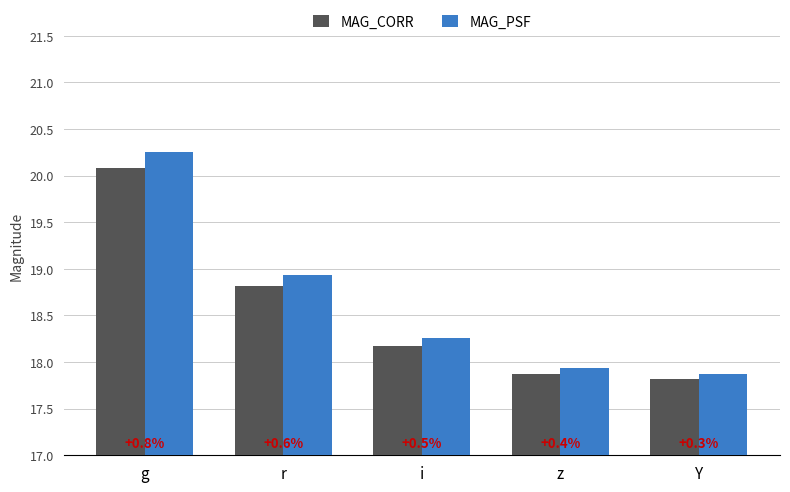

What are all the series names shown in the legend?

MAG_CORR, MAG_PSF